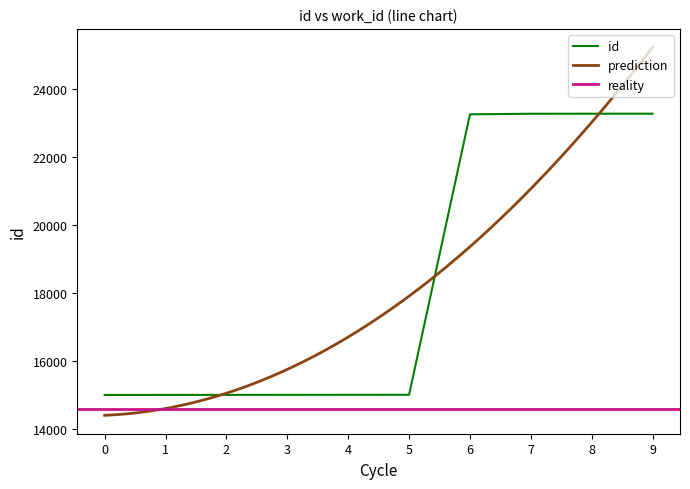

What is the highest value of the id series?

23277